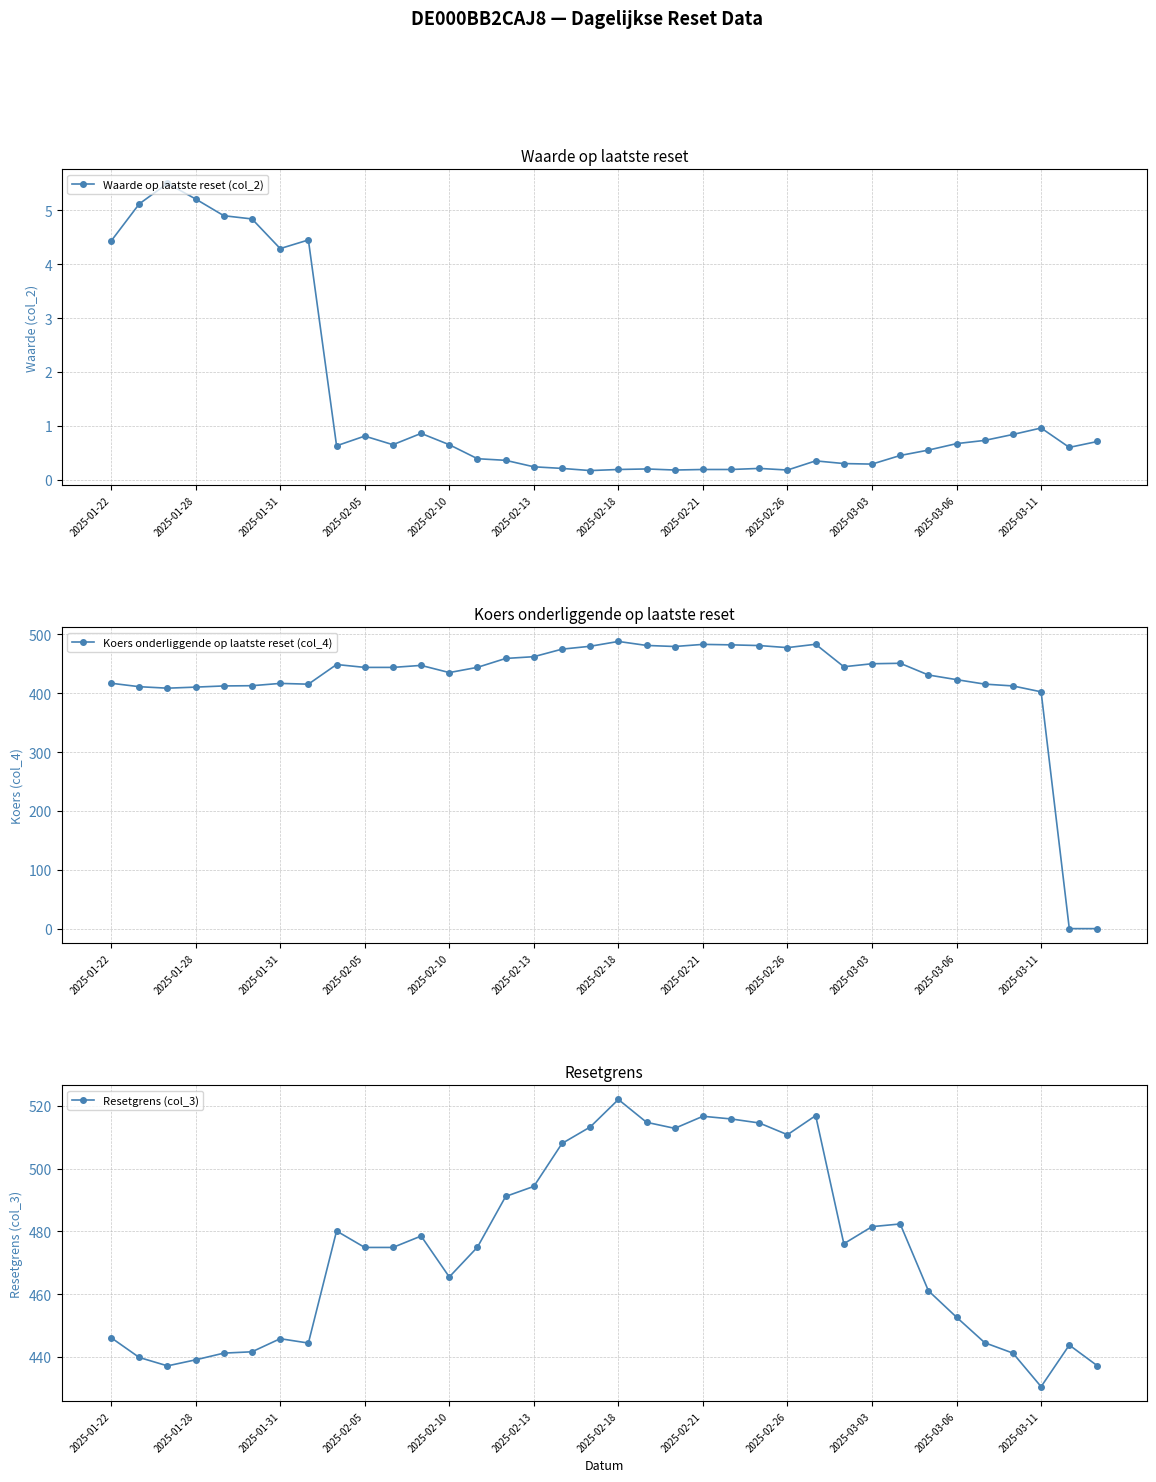

What is the difference between the maximum and minimum values in the Waarde op laatste reset (col_2) series?

5.3